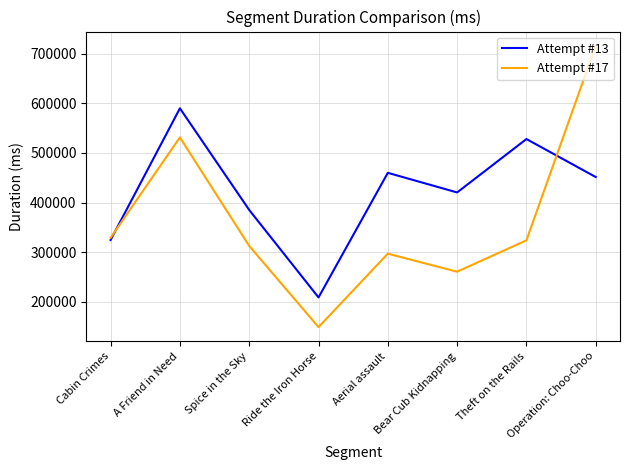

True or false: Attempt #17 has more than 0 interior local peaks.

True